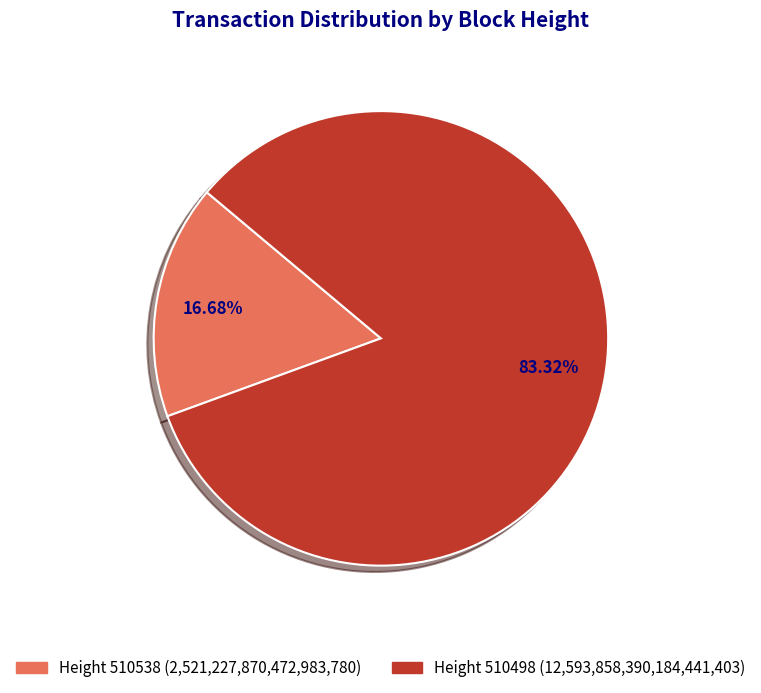

Is there a majority slice in this chart?

Yes